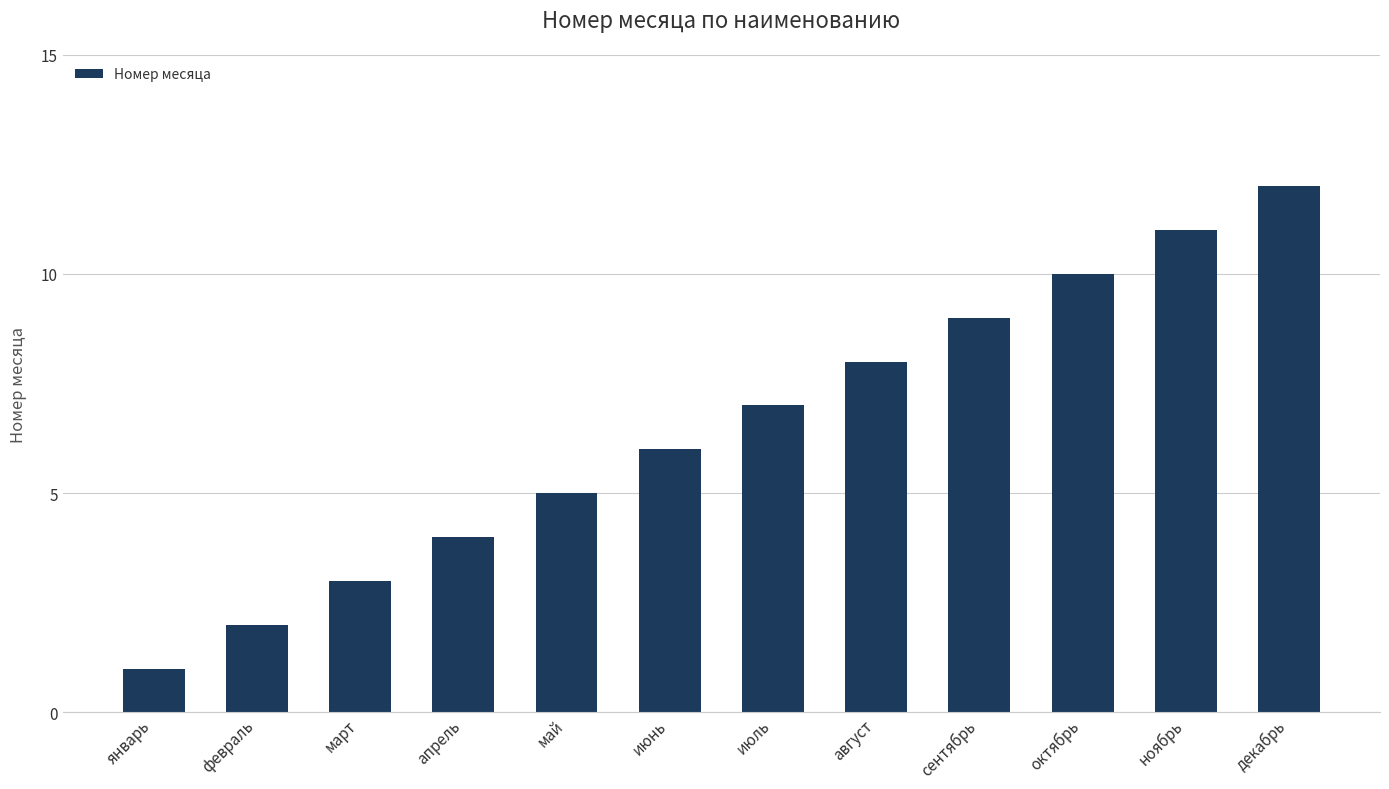

At which category does the chart reach its peak across all series?

декабрь